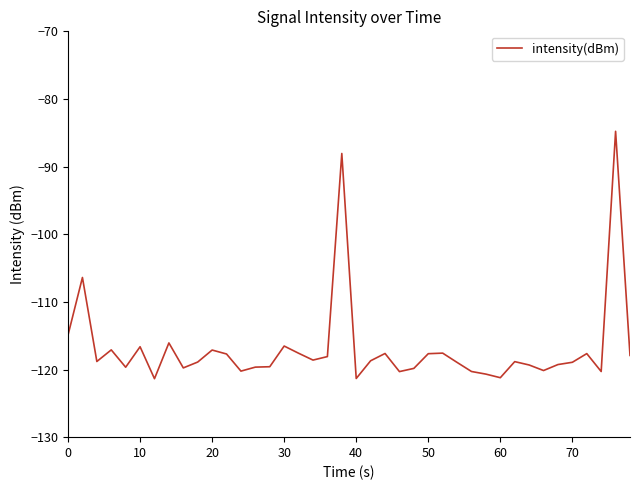

What is the smallest value displayed?

-121.4